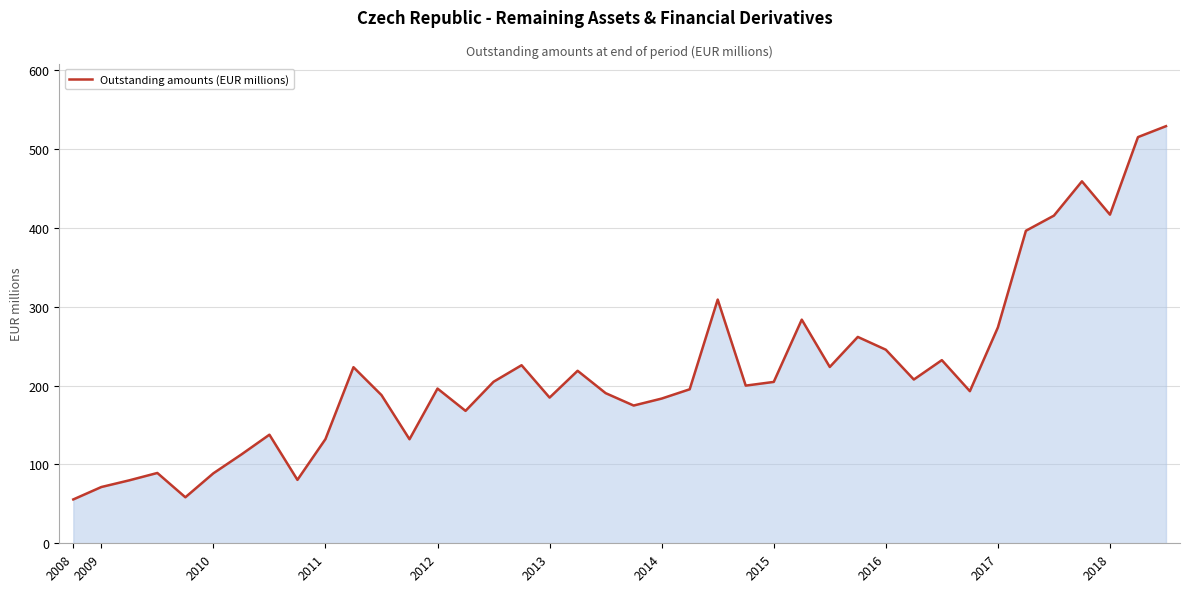

What is the average value?

218.8